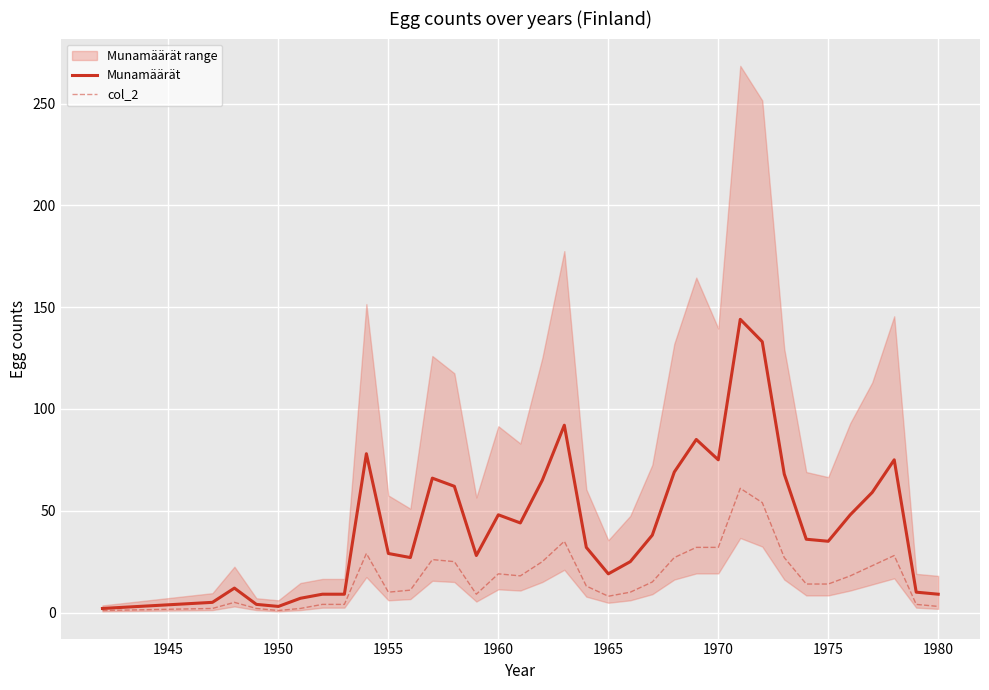

What is the average value of the Munamäärät series?

44